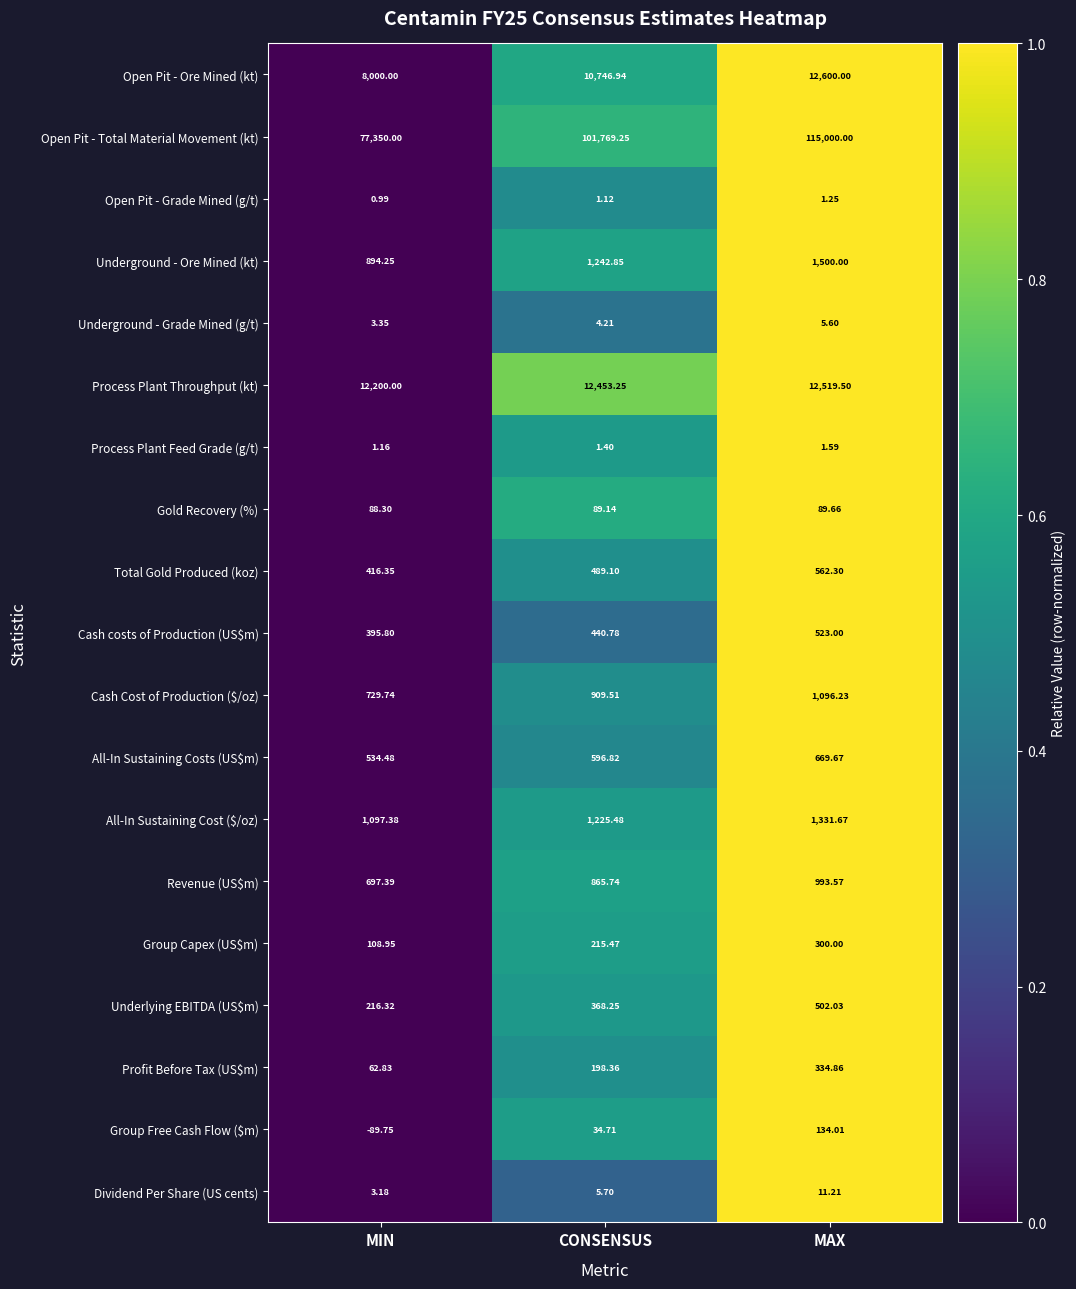

At which category is the sum across all series the highest?

MAX